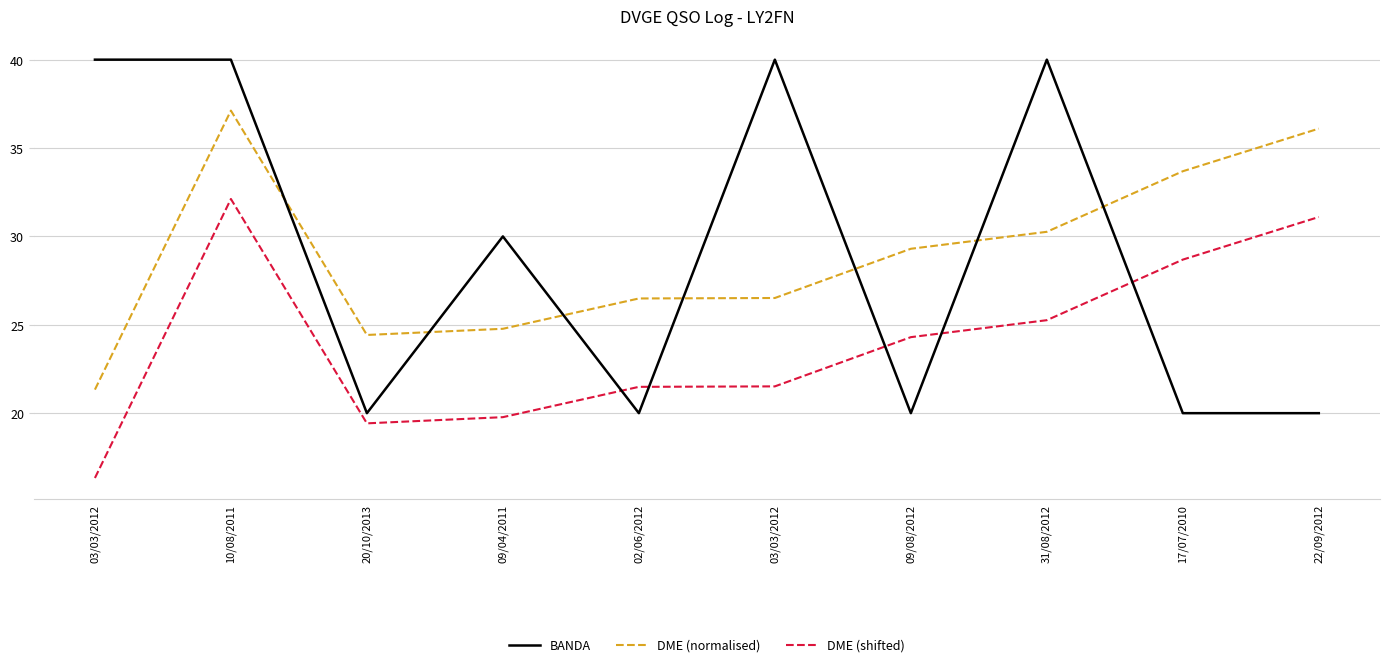

Is the value of BANDA at 03/03/2012 greater than the value of DME (shifted) at 10/08/2011?

Yes